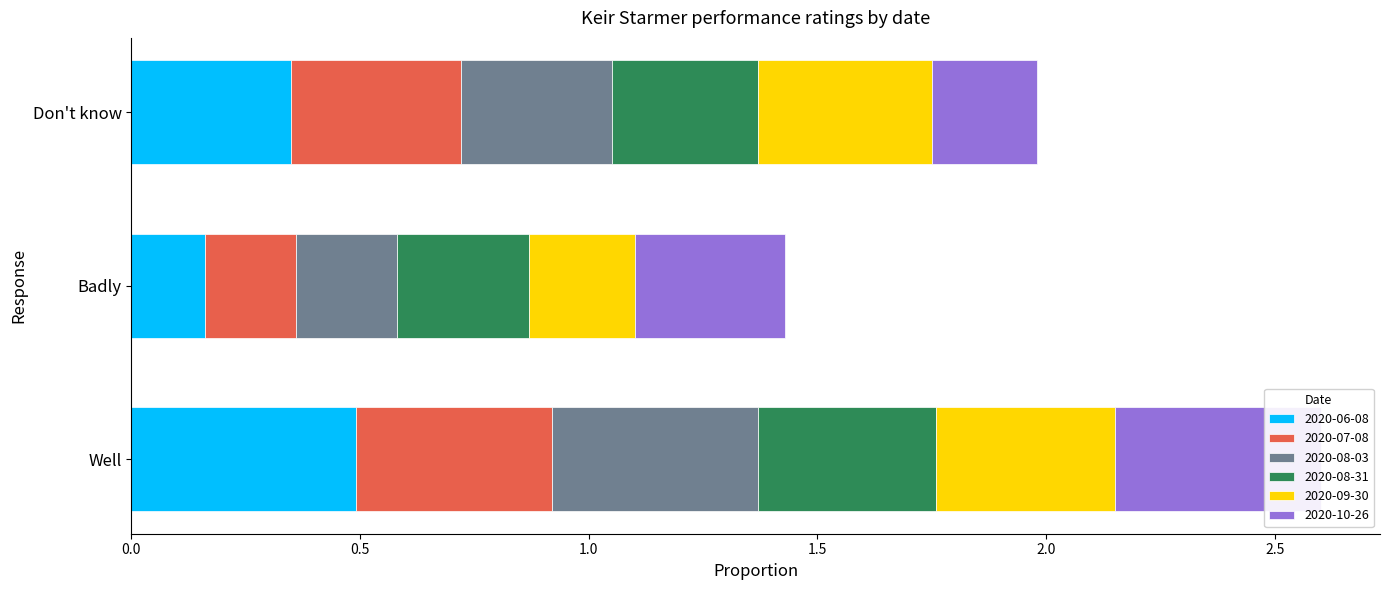

Count the 2020-08-03 values in the range 0 to 1.

3